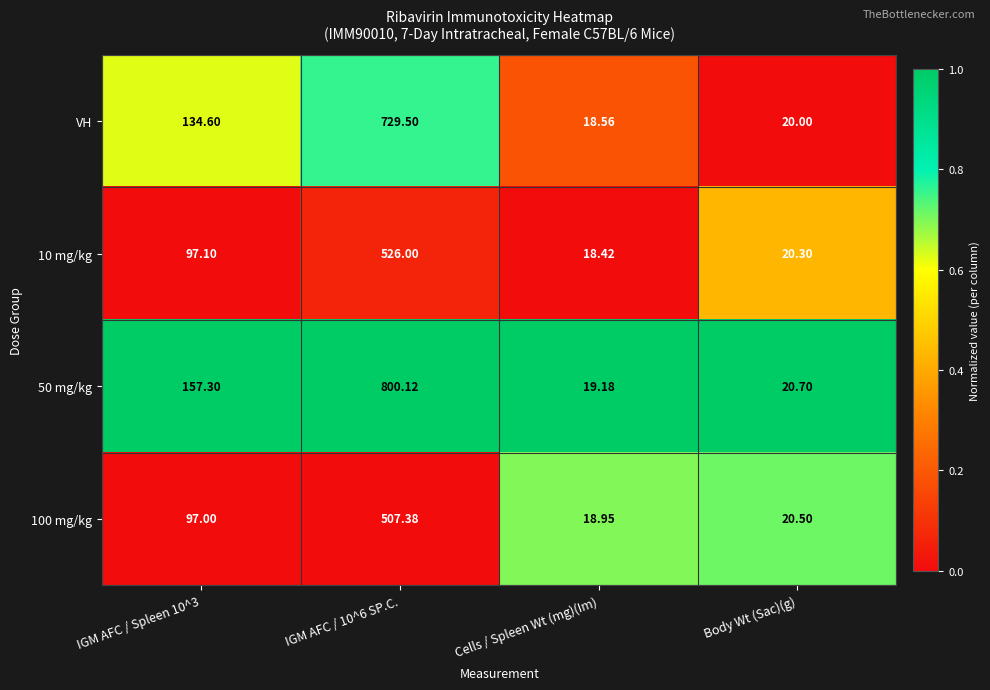

Is the value of 50 mg/kg at IGM AFC / 10^6 SP.C. greater than the value of 100 mg/kg at IGM AFC / Spleen 10^3?

Yes